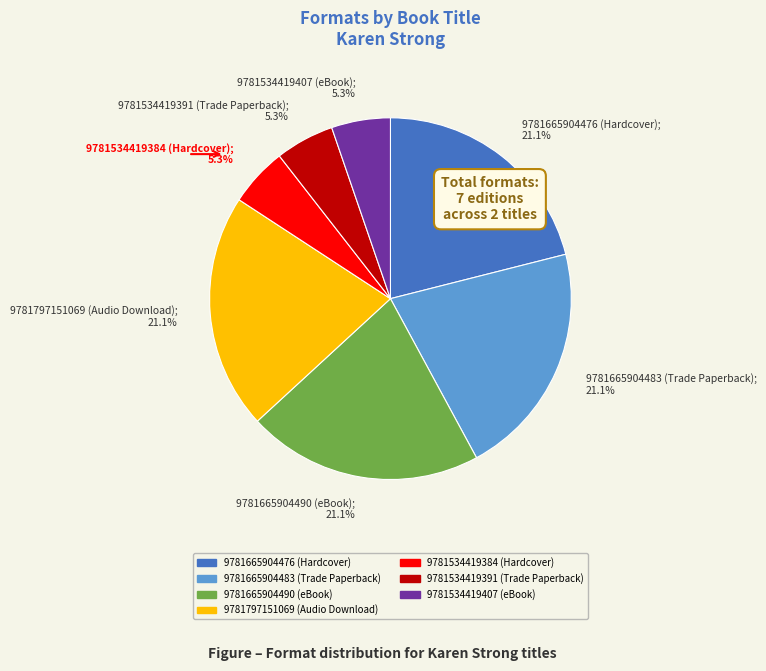

What percentage is NOT represented by 9781534419407 (eBook)?

94.7%